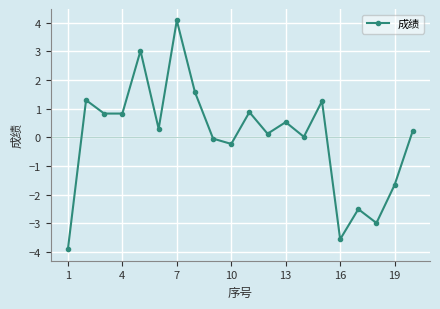

Count the number of data series in this chart.

1